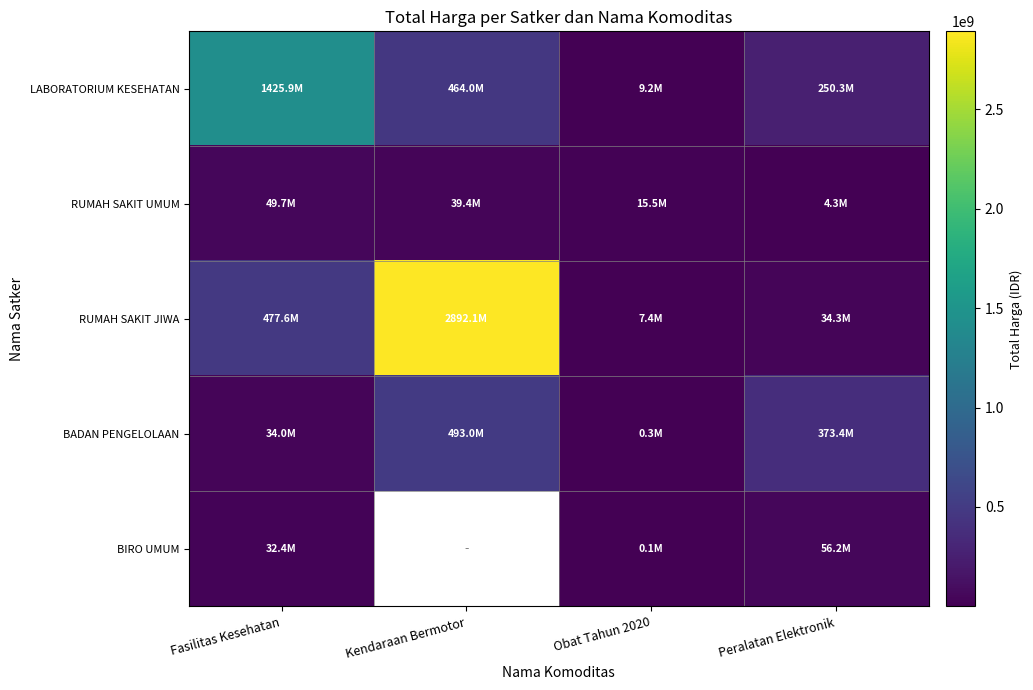

What is the maximum value shown in the chart?

2892122000